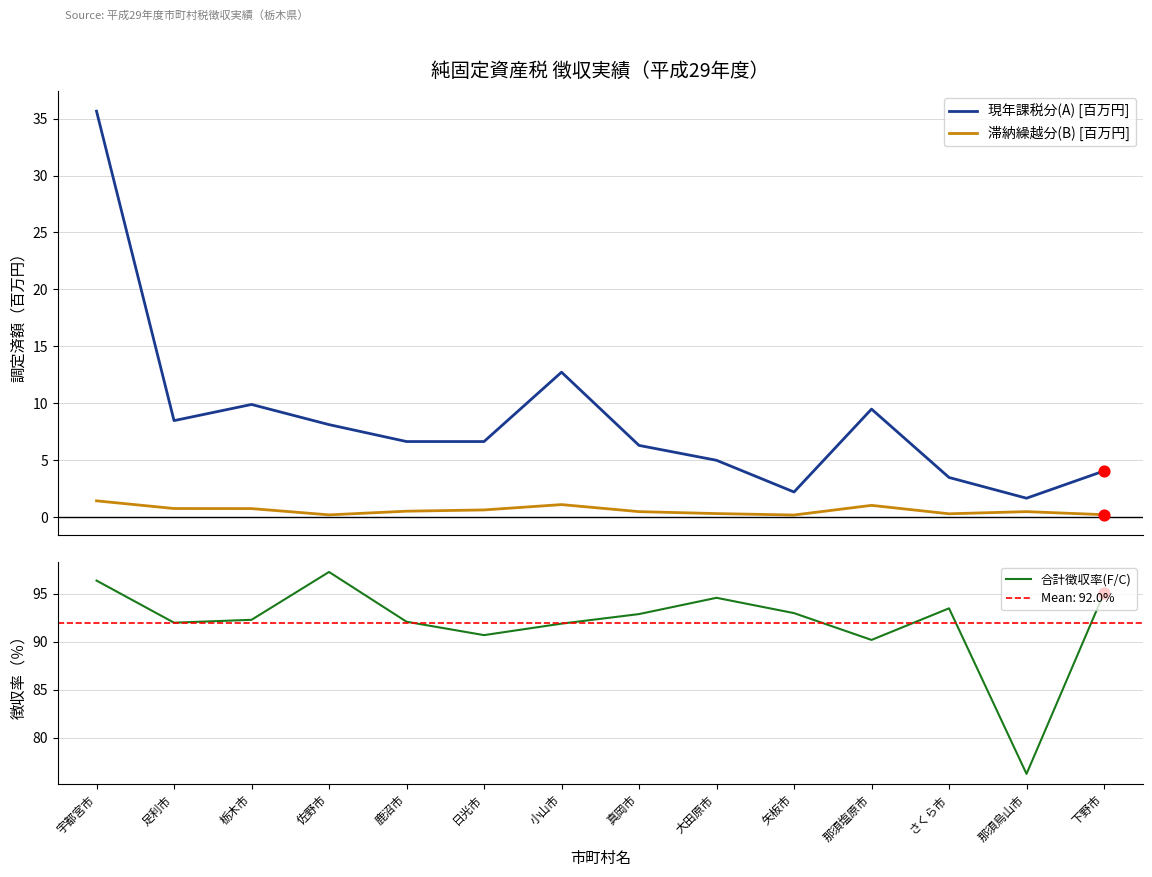

Which series contains the highest Y value?

合計徴収率(F/C)